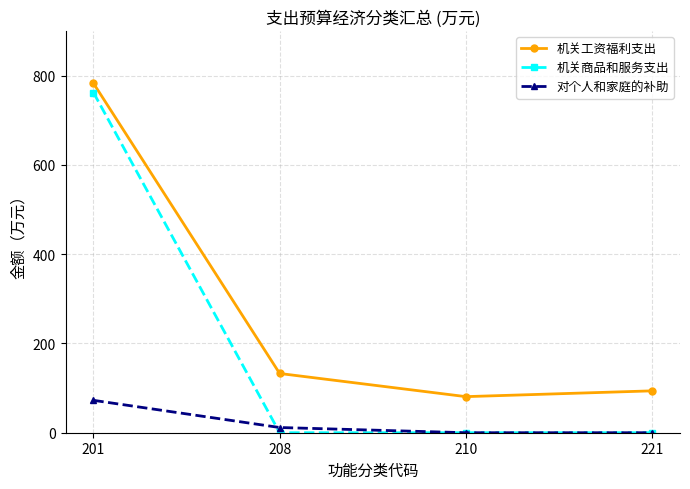

True or false: 机关商品和服务支出 and 机关工资福利支出 cross at least once.

False